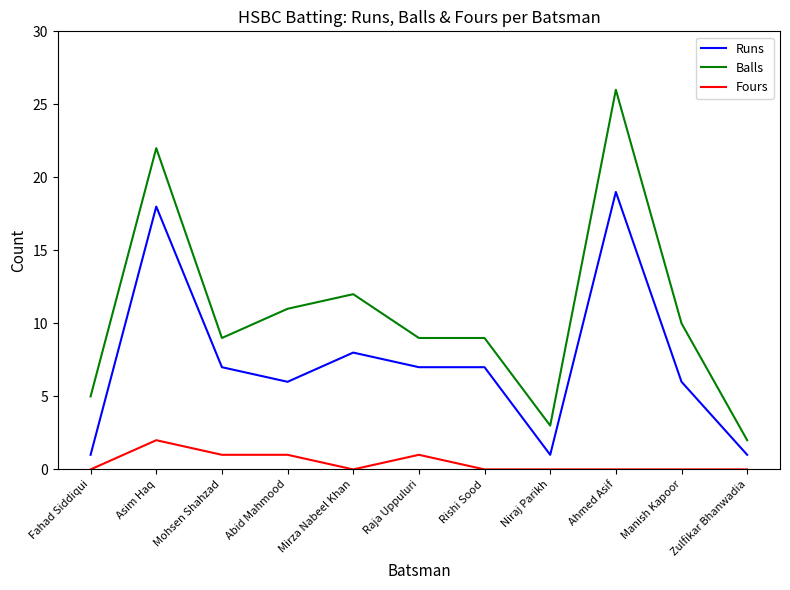

Where is Balls nearest to the value 14?

Mirza Nabeel Khan